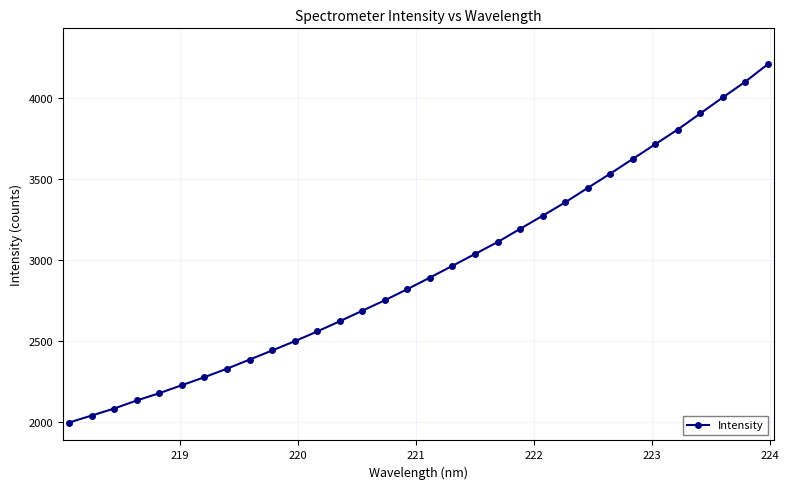

What is the minimum value shown in the chart?

1999.7